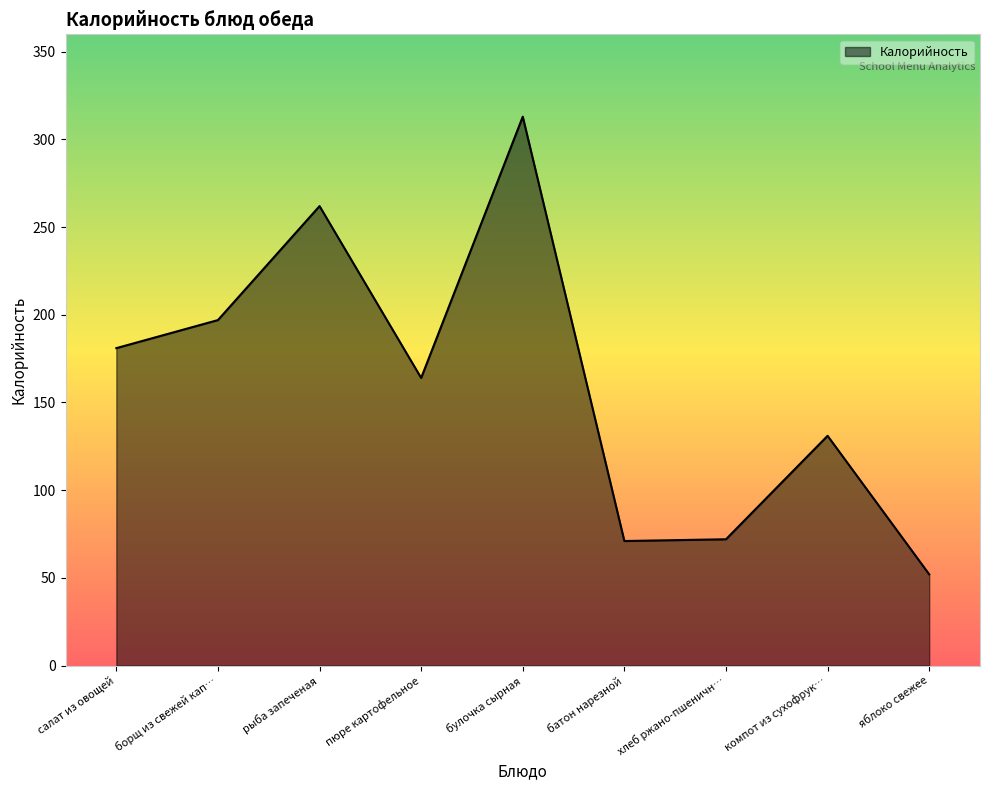

At which label is the value closest to 182?

салат из овощей